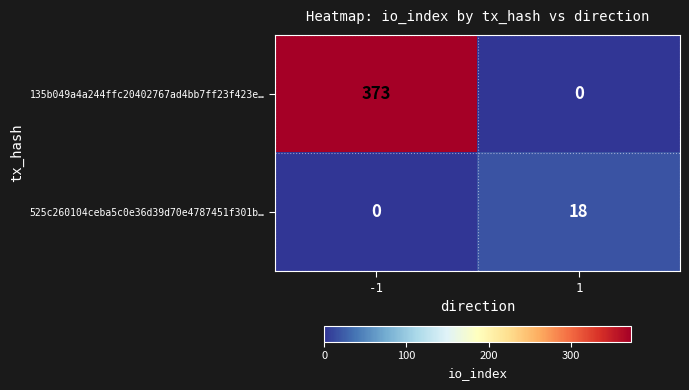

What is the greatest value displayed?

373